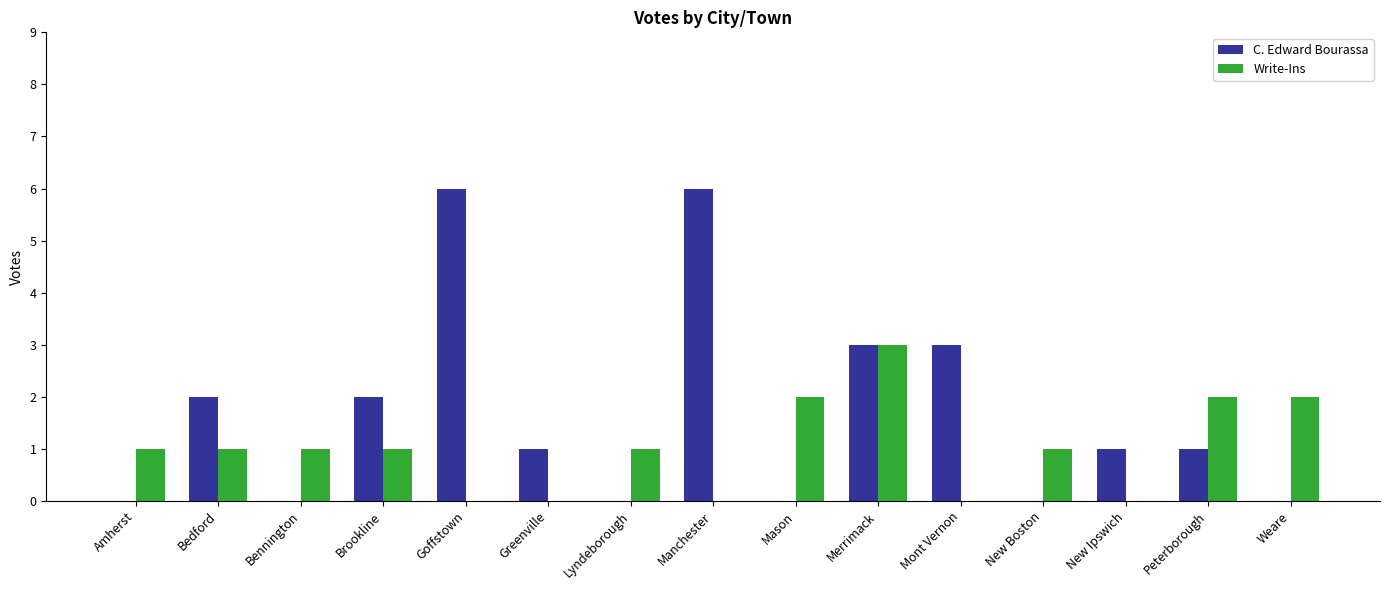

Between Bedford and New Boston, which series saw the biggest shift?

C. Edward Bourassa